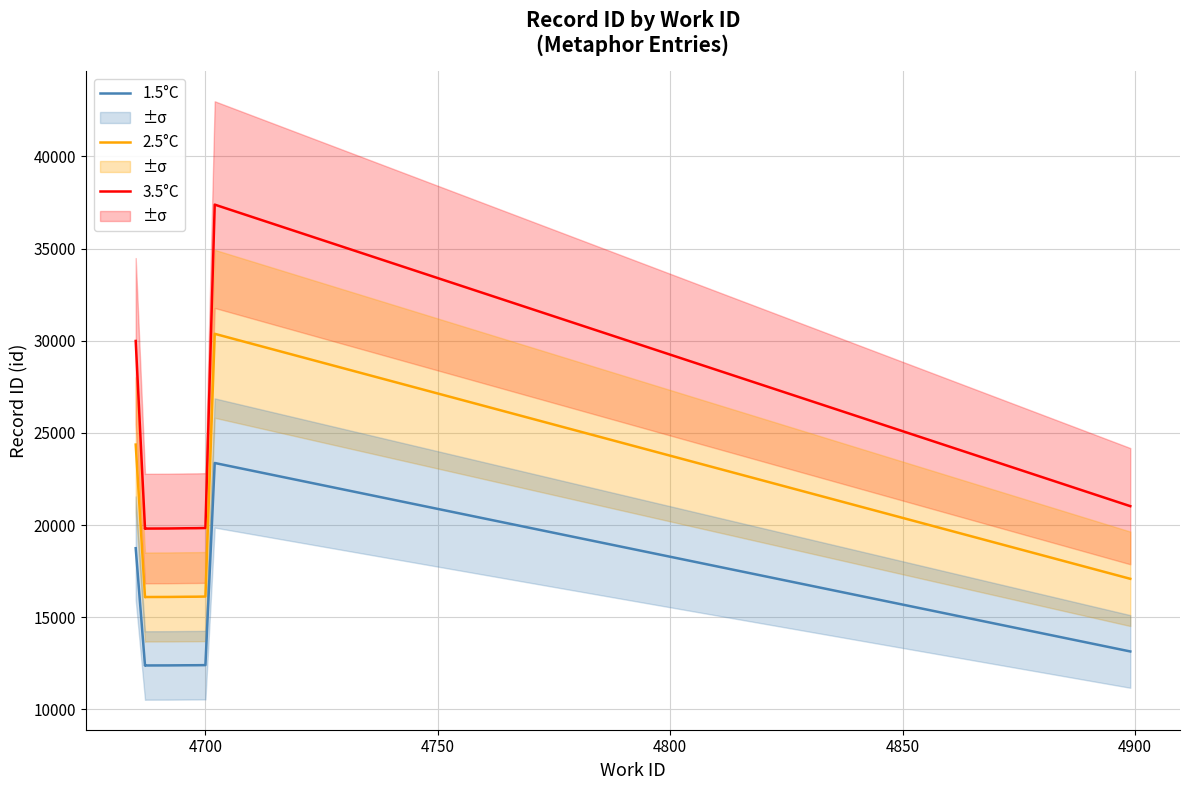

What is the value of the 1.5°C point at the 8th from the left?

12398.0